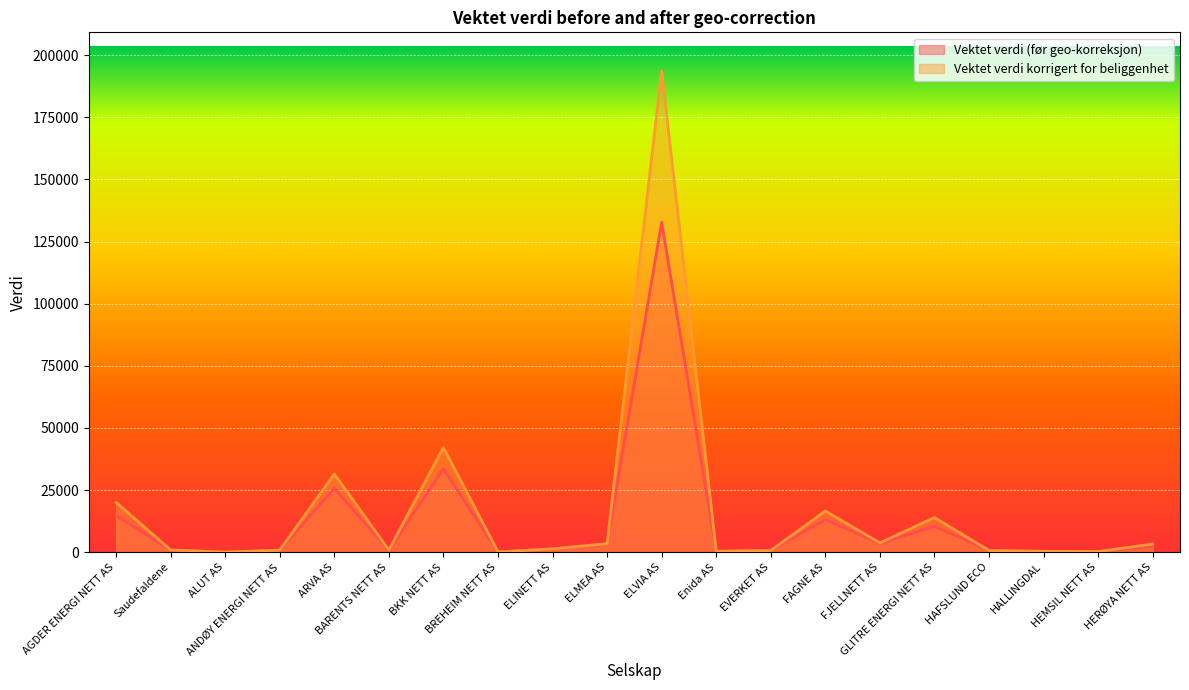

What is the smallest value displayed?

62.1